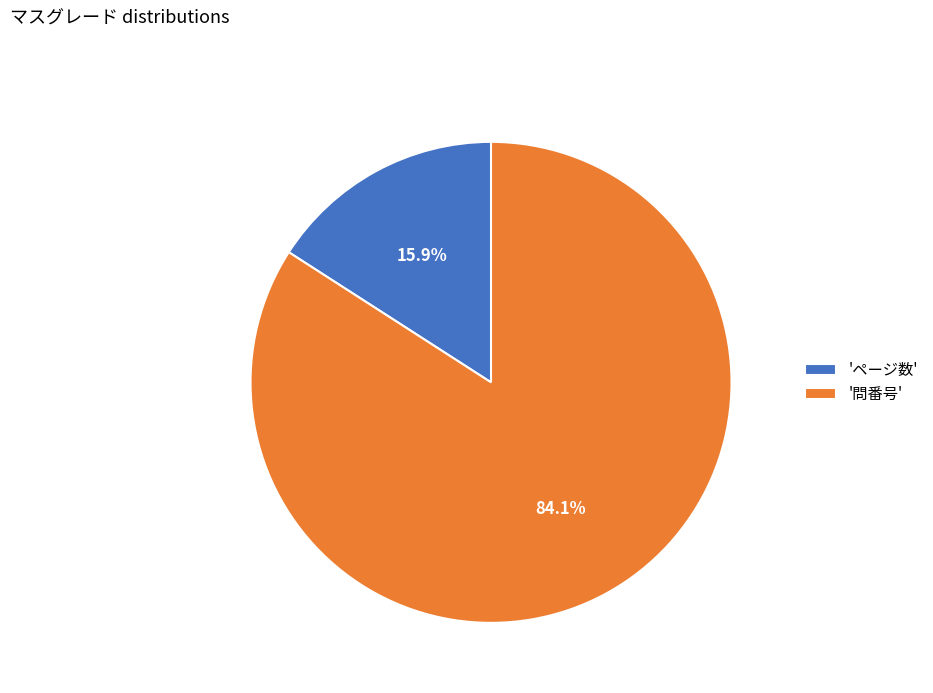

Rank the categories by value from lowest to highest.

'ページ数', '問番号'